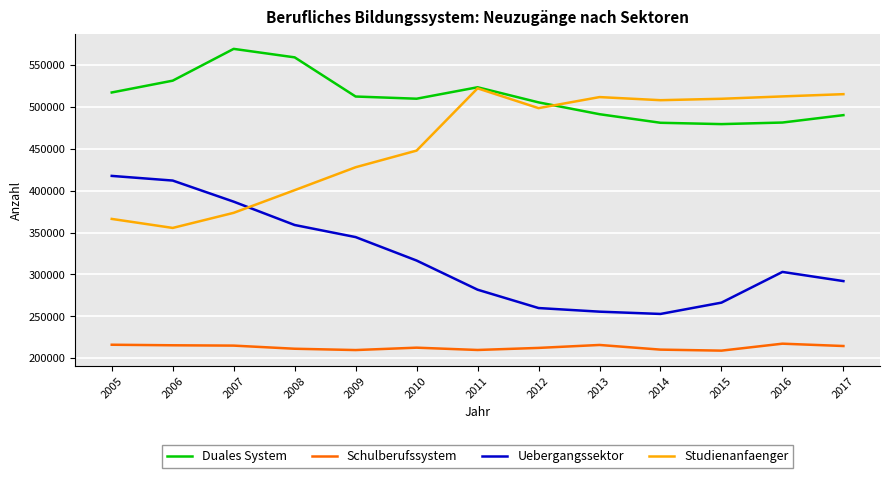

What is the difference between the highest and lowest values at 2010?

297537